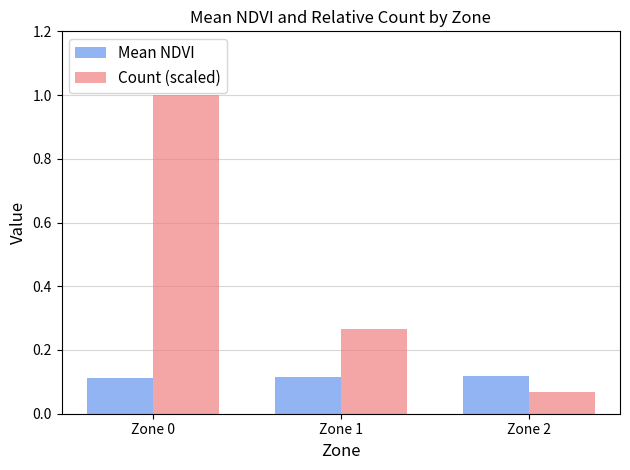

What is the maximum value shown in the chart?

1.0